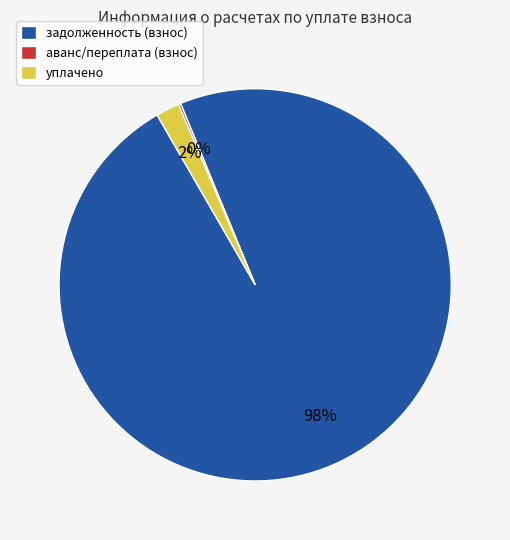

Does any single category account for the majority?

Yes